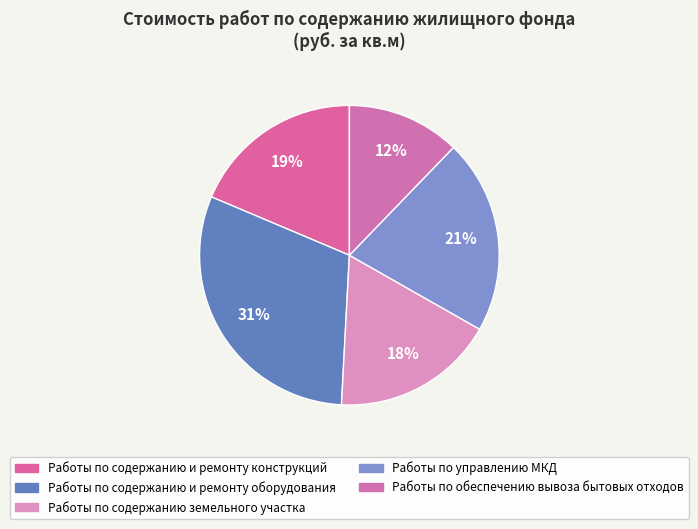

Which slice is the largest?

Работы по содержанию и ремонту оборудования